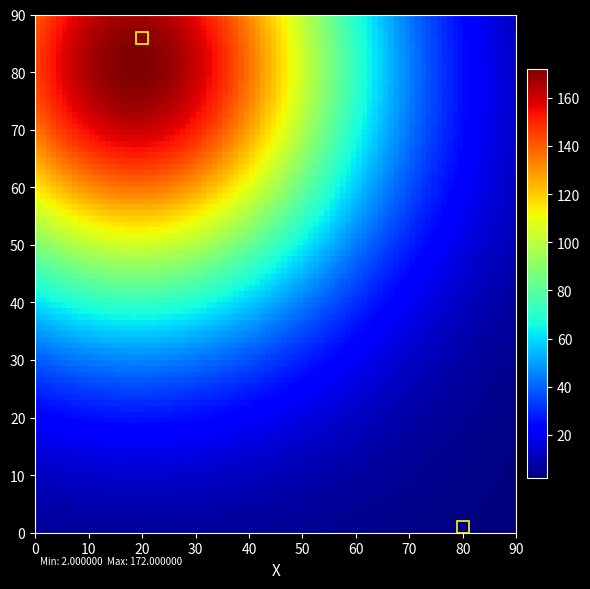

Reading left to right, transcribe all the data shown in this chart.

18e03e28b9a6f44c224625a7ea6d8a6fedae5a4: direction=-1	io_index=172
f3a42dd5130a043bd03b00ffda62de946c75388: direction=1	io_index=2